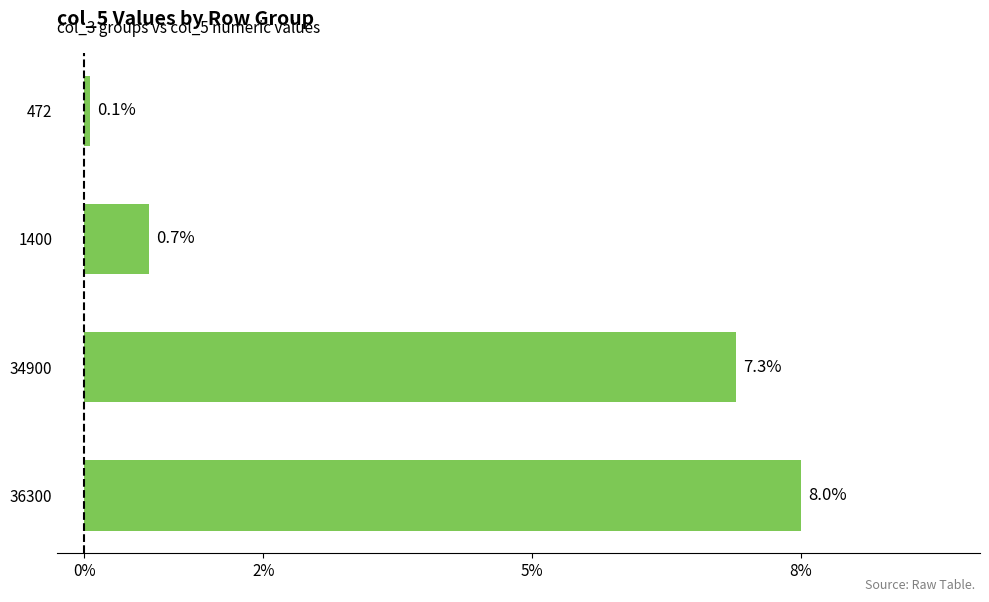

Between 36300 and 34900, which is larger?

36300